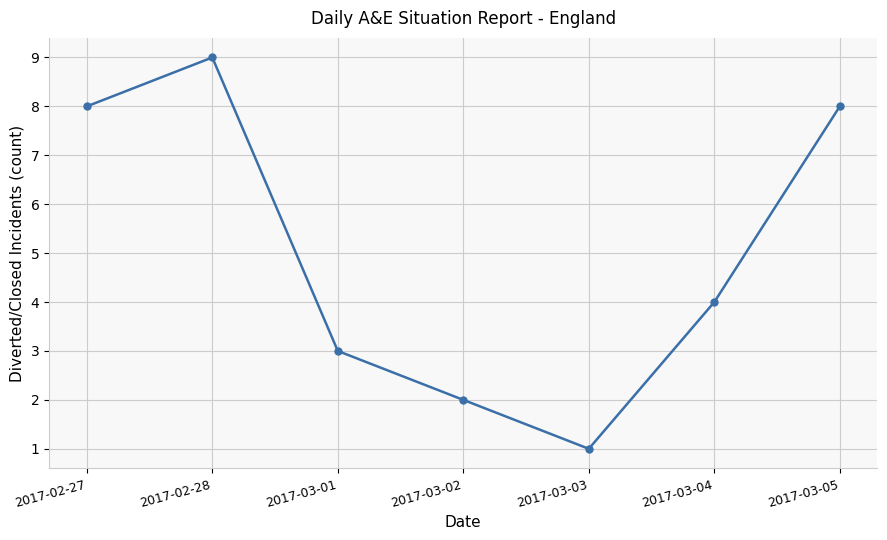

How many points are lower than both their immediate neighbors (excluding endpoints)?

1